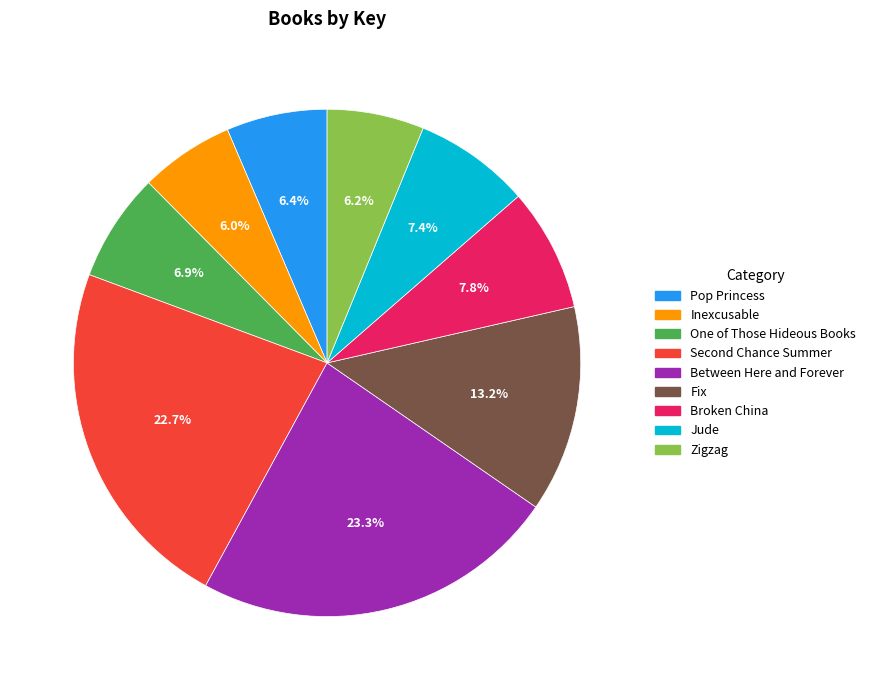

What percentage is NOT represented by Broken China?

92.2%